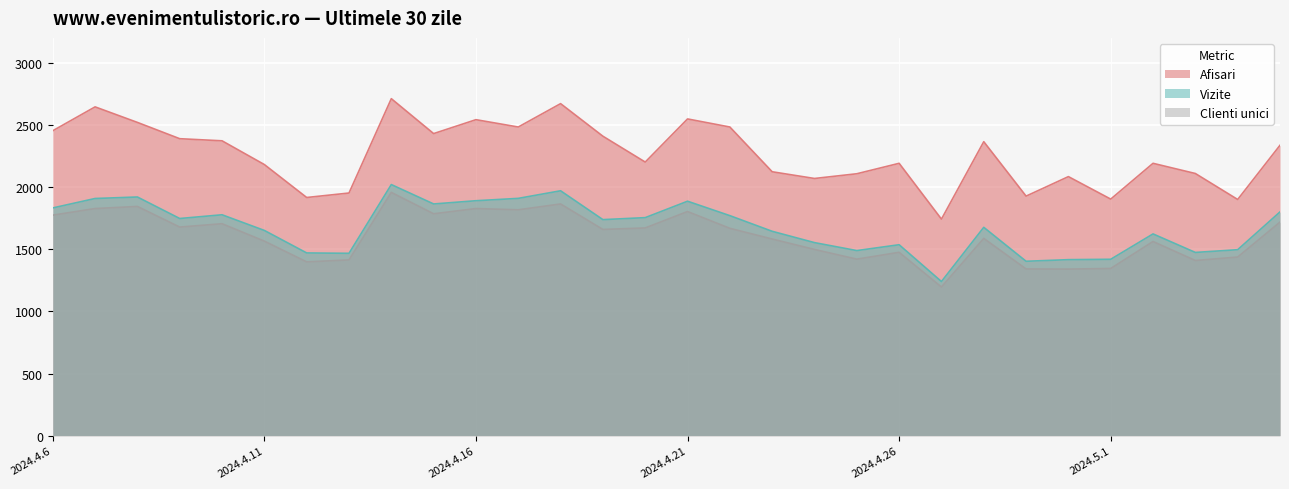

True or false: Afisari and Clienti unici cross at least once.

False